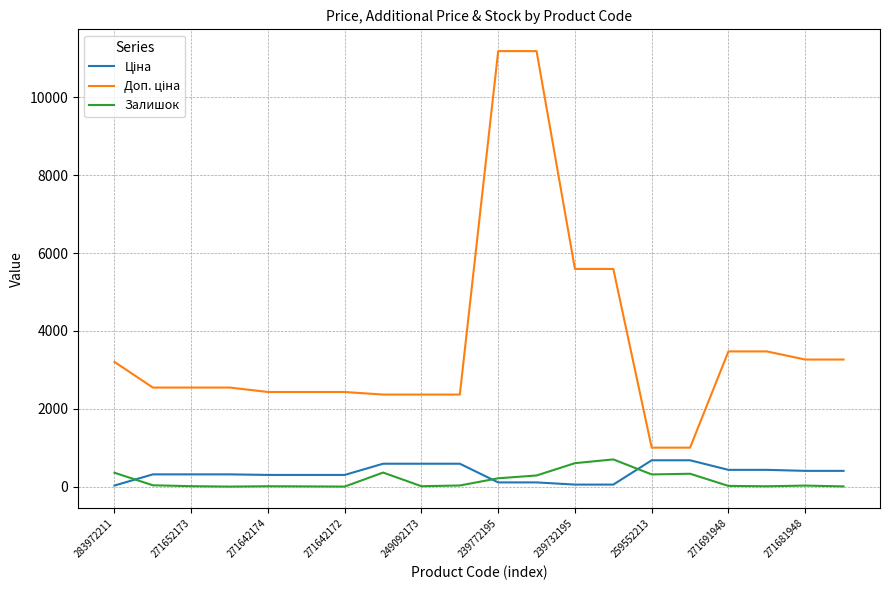

What is the greatest value displayed?

11182.0